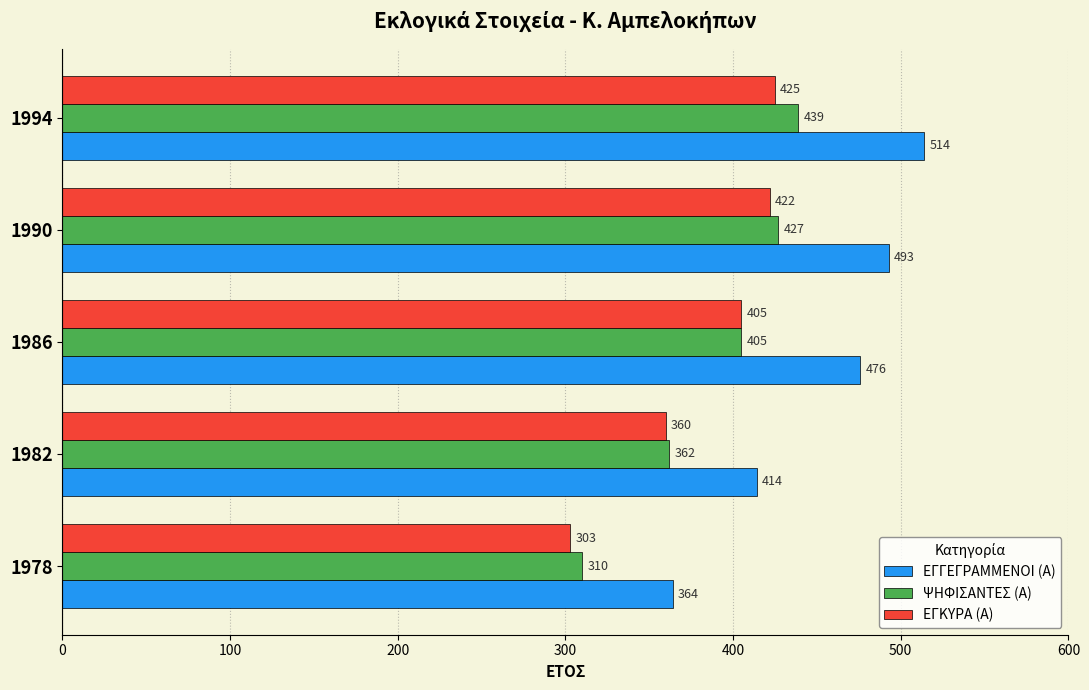

Which label corresponds to the largest value in the chart?

1994